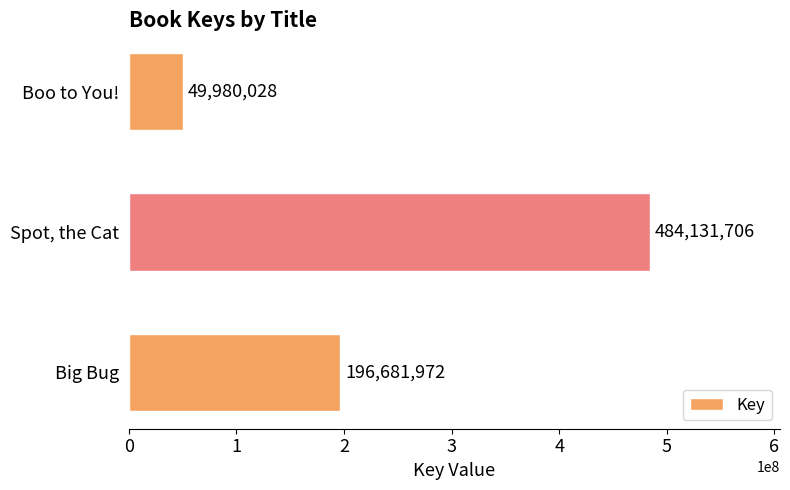

Reading top to bottom, list all the values displayed in this chart.

49980028	484131706	196681972